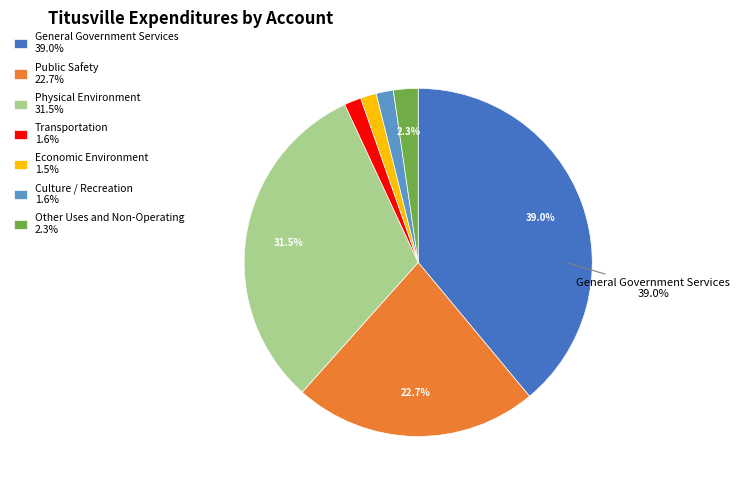

To the nearest percent, what is the average slice percentage?

14%